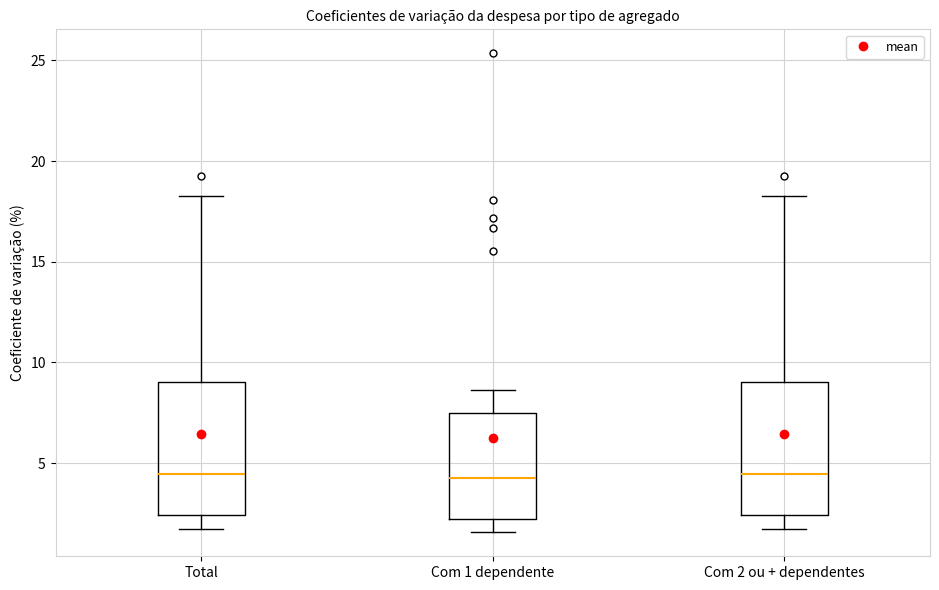

Where does the lower whisker of the box for Com 1 dependente end on the y-axis? The values are not printed on the chart, so give them approximately, as read against the axis.

1.5